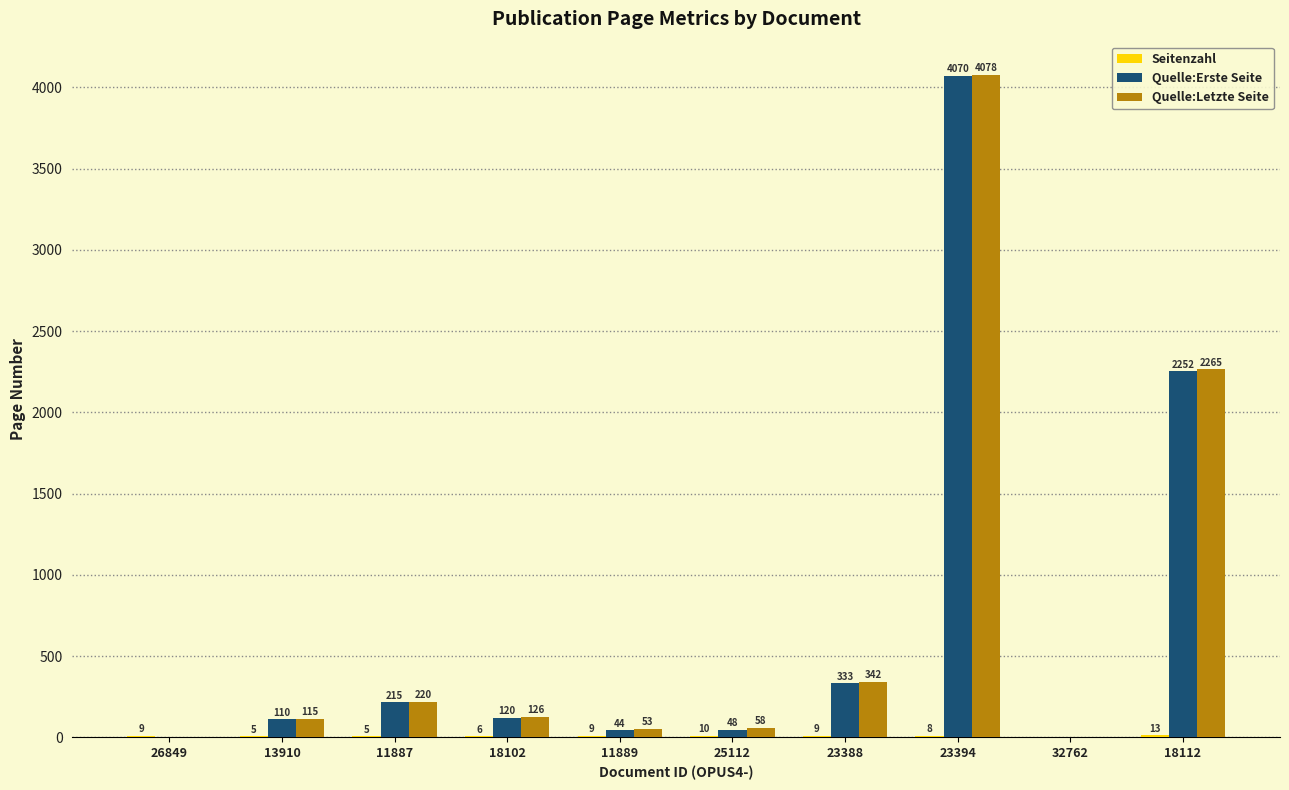

Which series has the widest spread of values?

Quelle:Letzte Seite